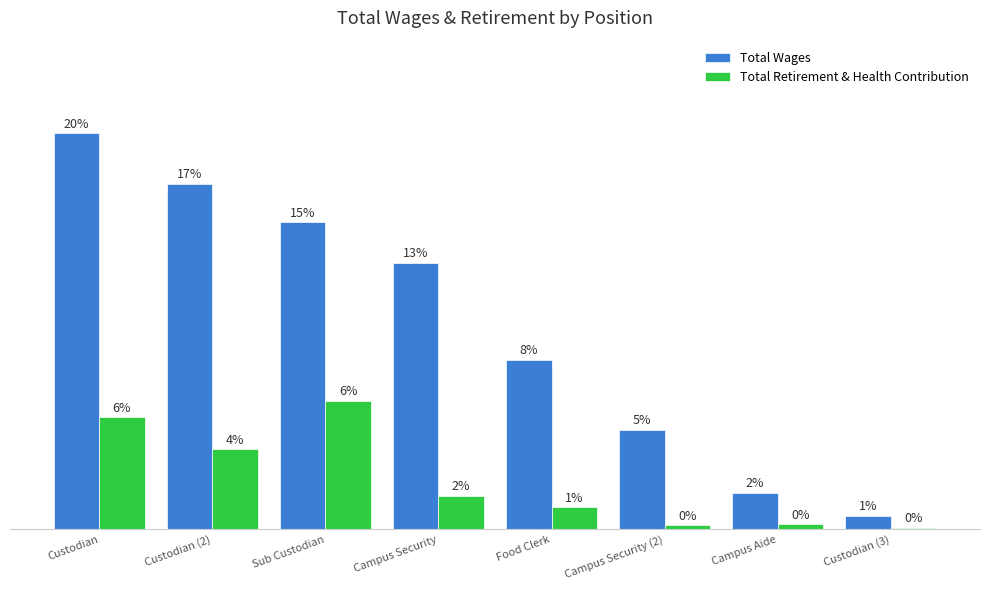

Are the bars grouped side by side (vs. stacked)?

Yes